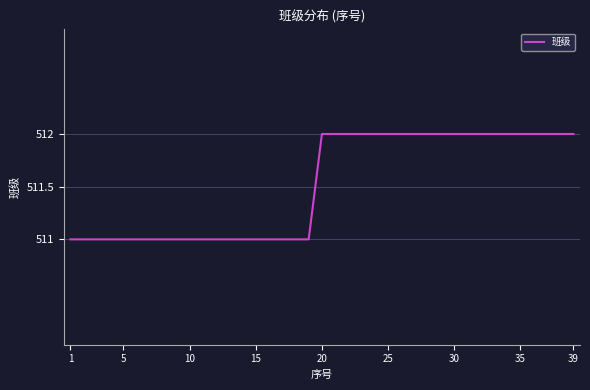

What is the difference between the maximum and minimum values?

1